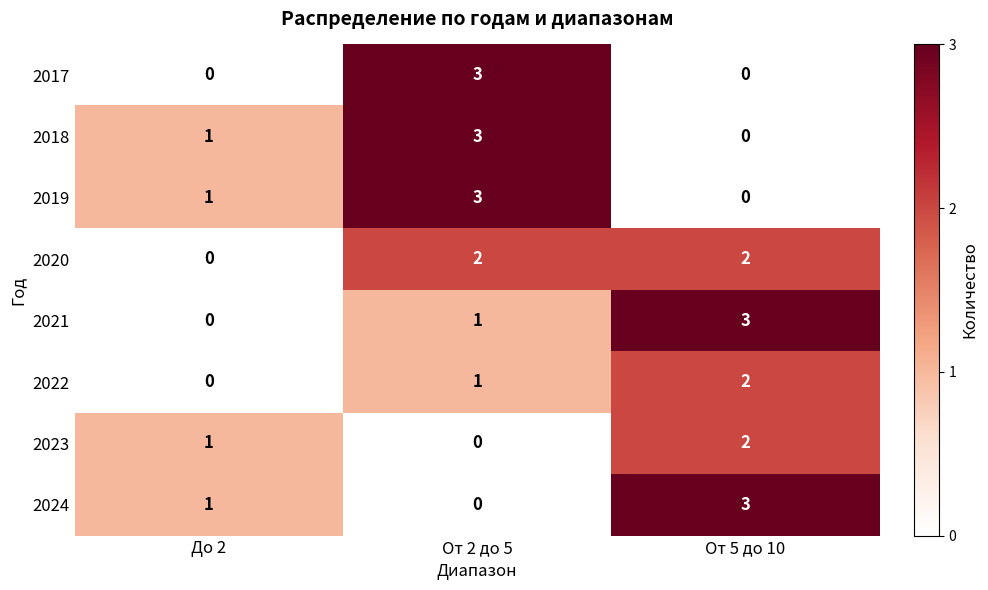

At which label is 2021 closest to 1?

От 2 до 5